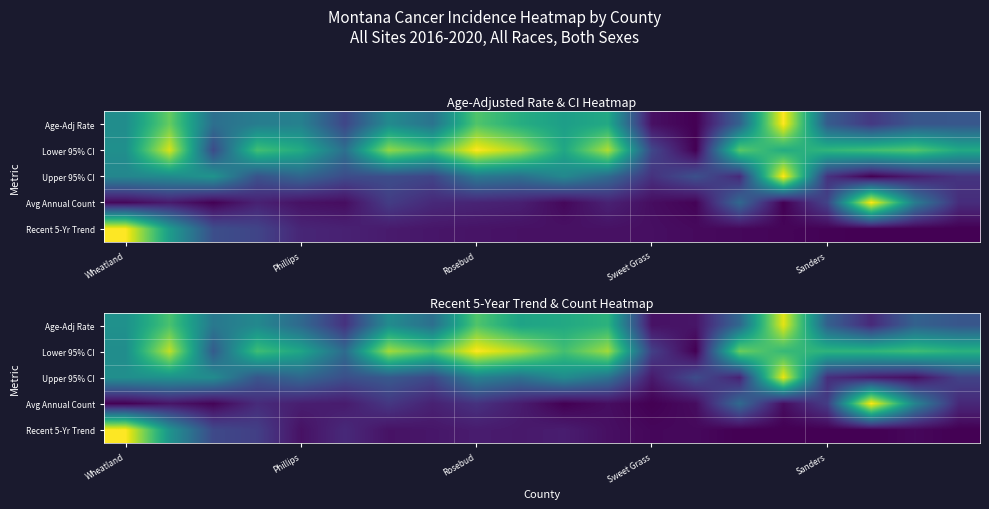

How many data points in Recent 5-Yr Trend are above 0?

15